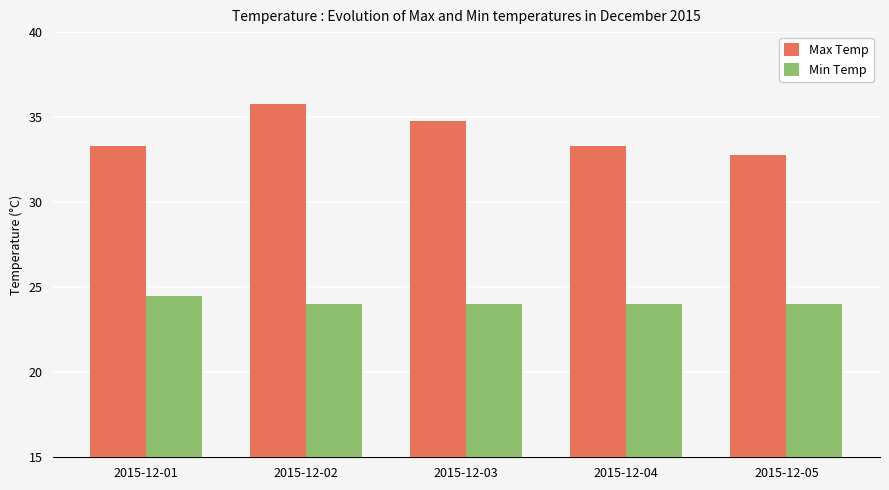

At which label does Min Temp reach its peak?

2015-12-01